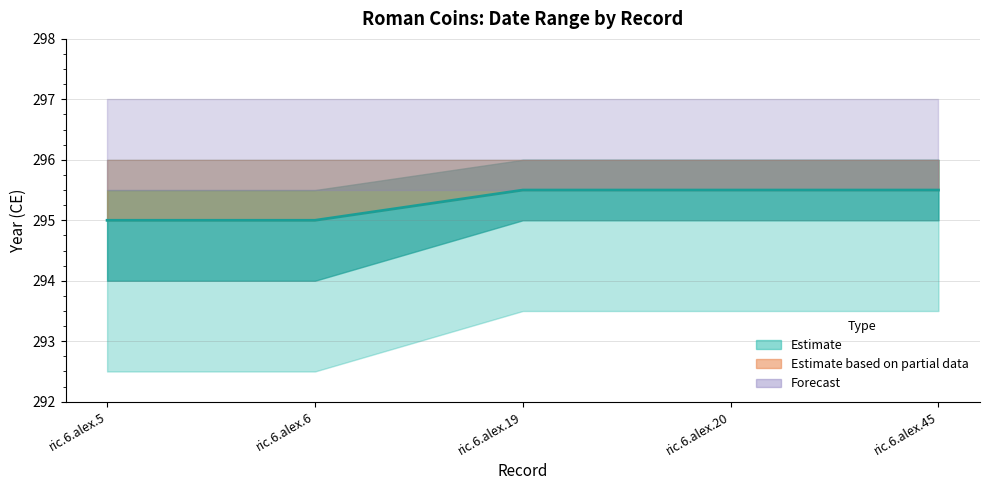

What is the ratio of the value at ric.6.alex.45 to the value at ric.6.alex.5?

1.0